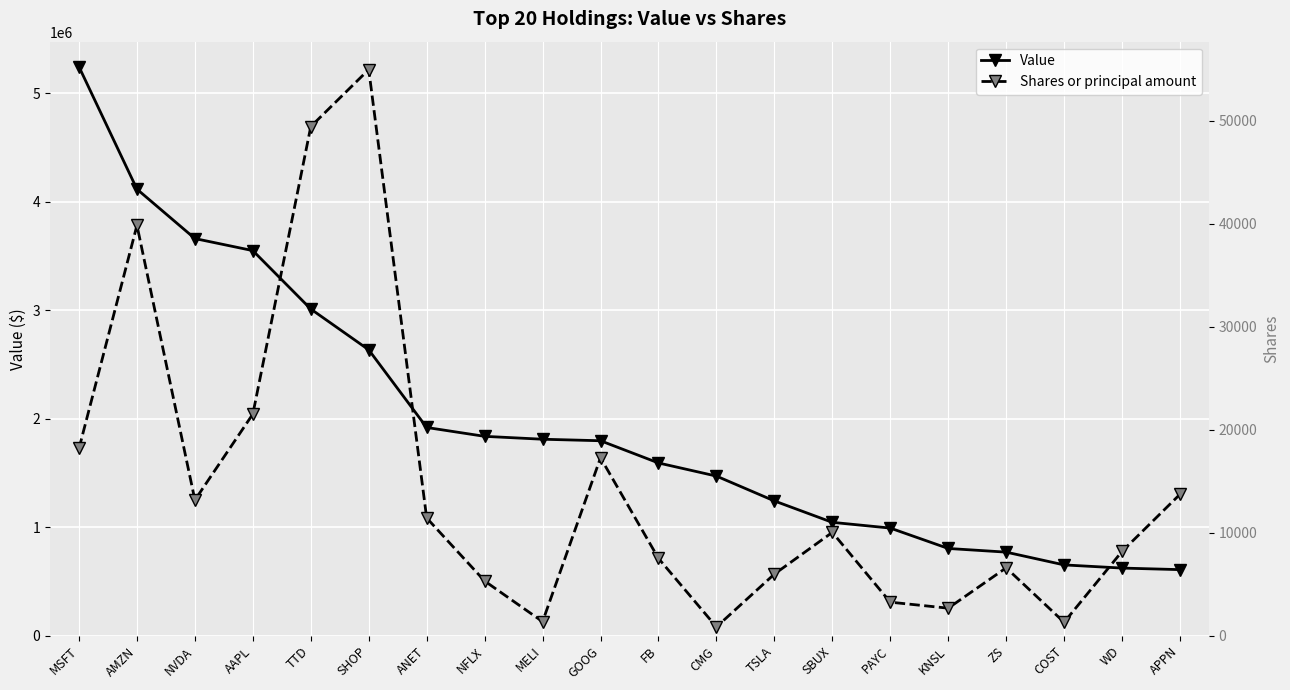

How many lines are shown in the chart?

2